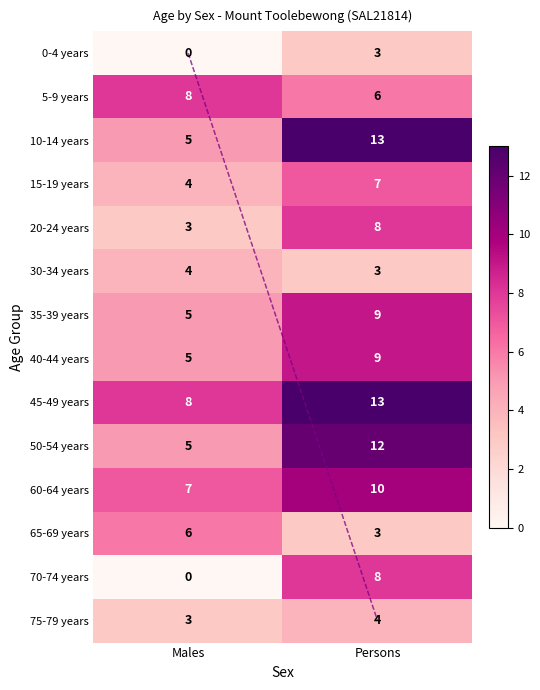

What is the spread (max minus min) of values at Males?

8